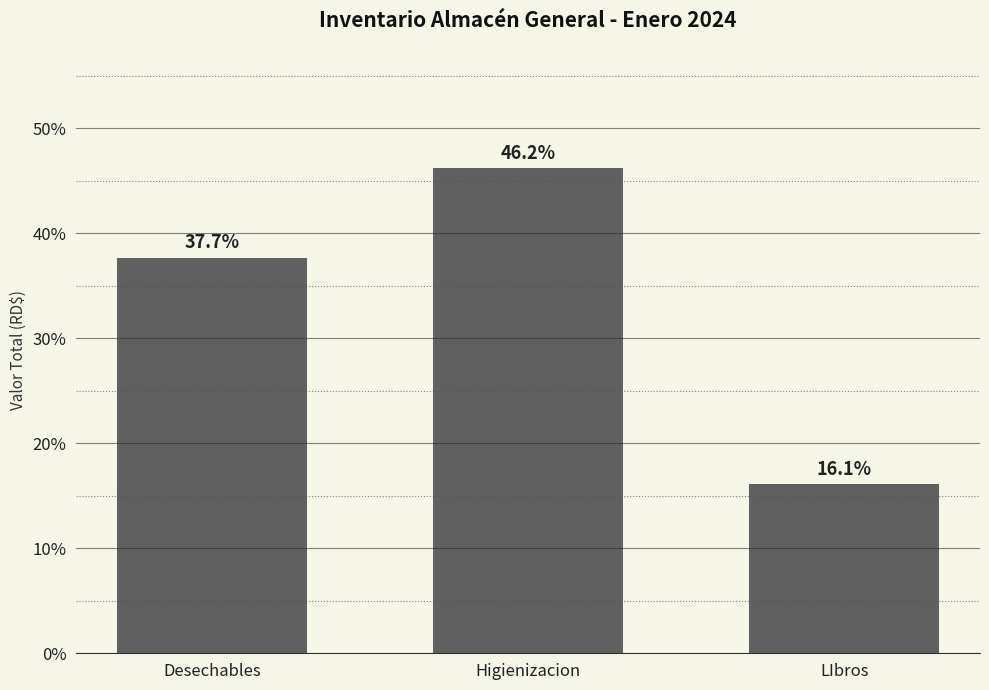

Are the bars horizontal?

No